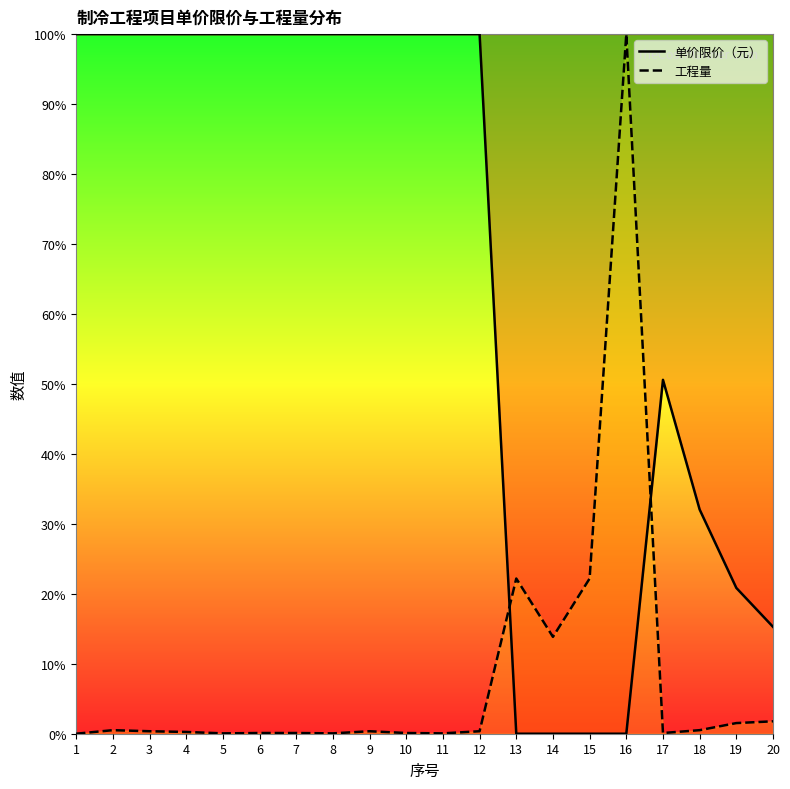

What is the value of the 工程量 point at the 15th from the left?

22.2